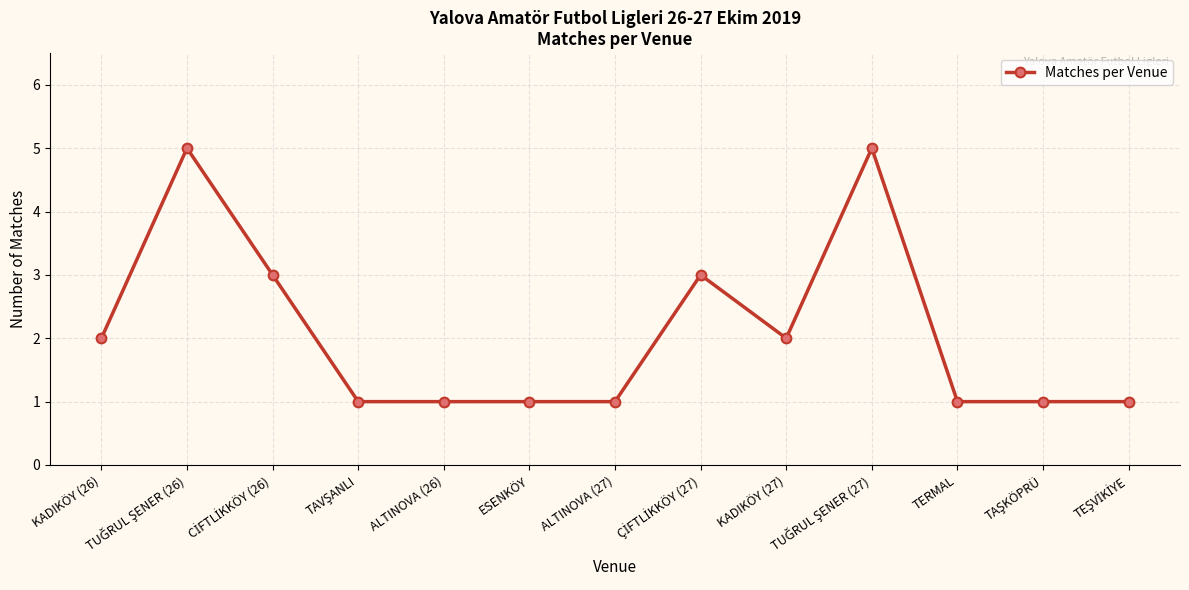

What is the ratio of the value at ESENKÖY to the value at ALTINOVA (26)?

1.0